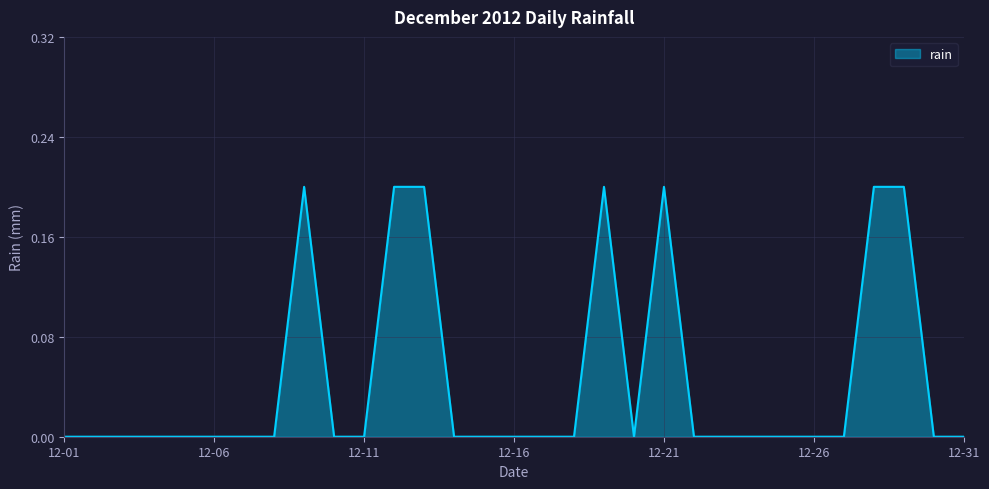

What is the maximum value shown in the chart?

0.2